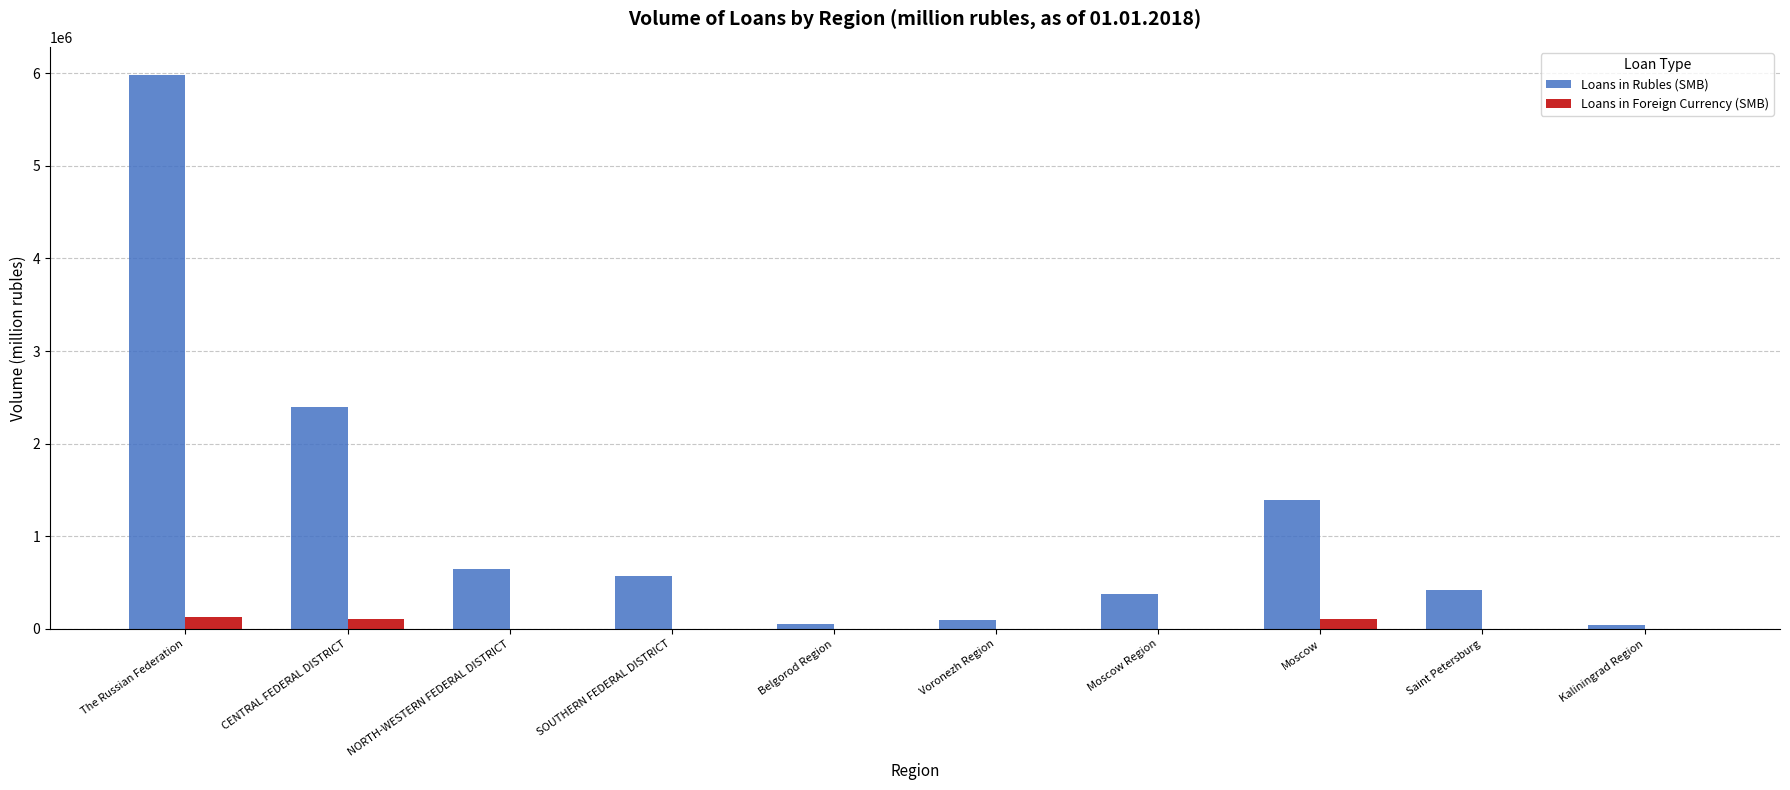

What value does the Loans in Rubles (SMB) series have at Belgorod Region, to the nearest 10?

58850